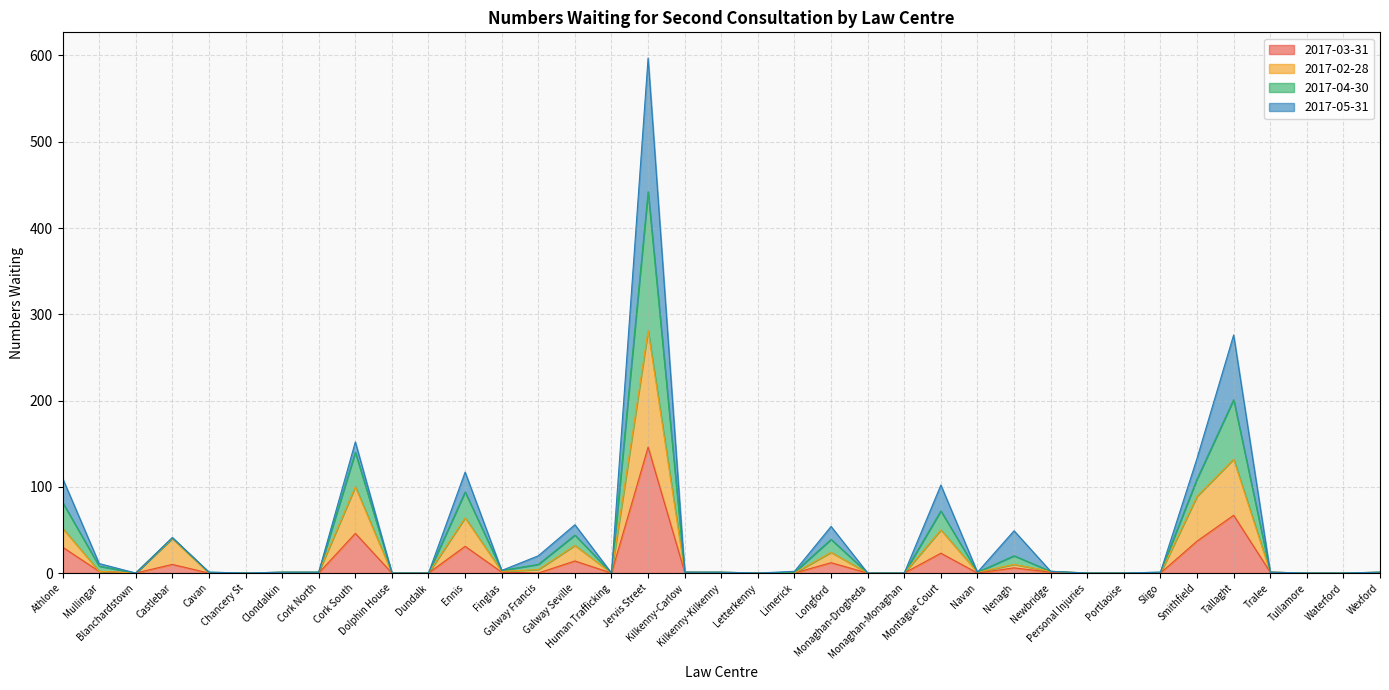

Which category has the lowest value in the 2017-03-31 series?

Blanchardstown